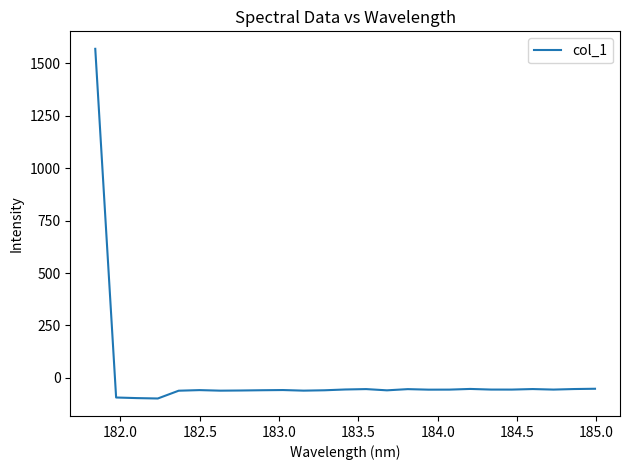

What is the minimum value shown in the chart?

-98.2